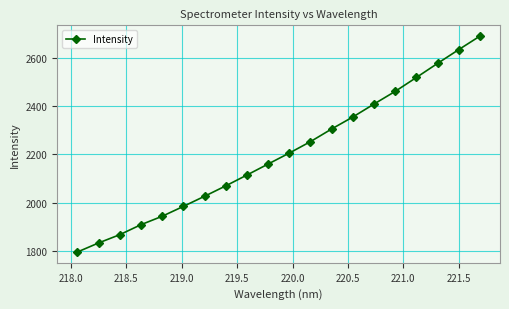

What is the maximum value shown in the chart?

2688.4